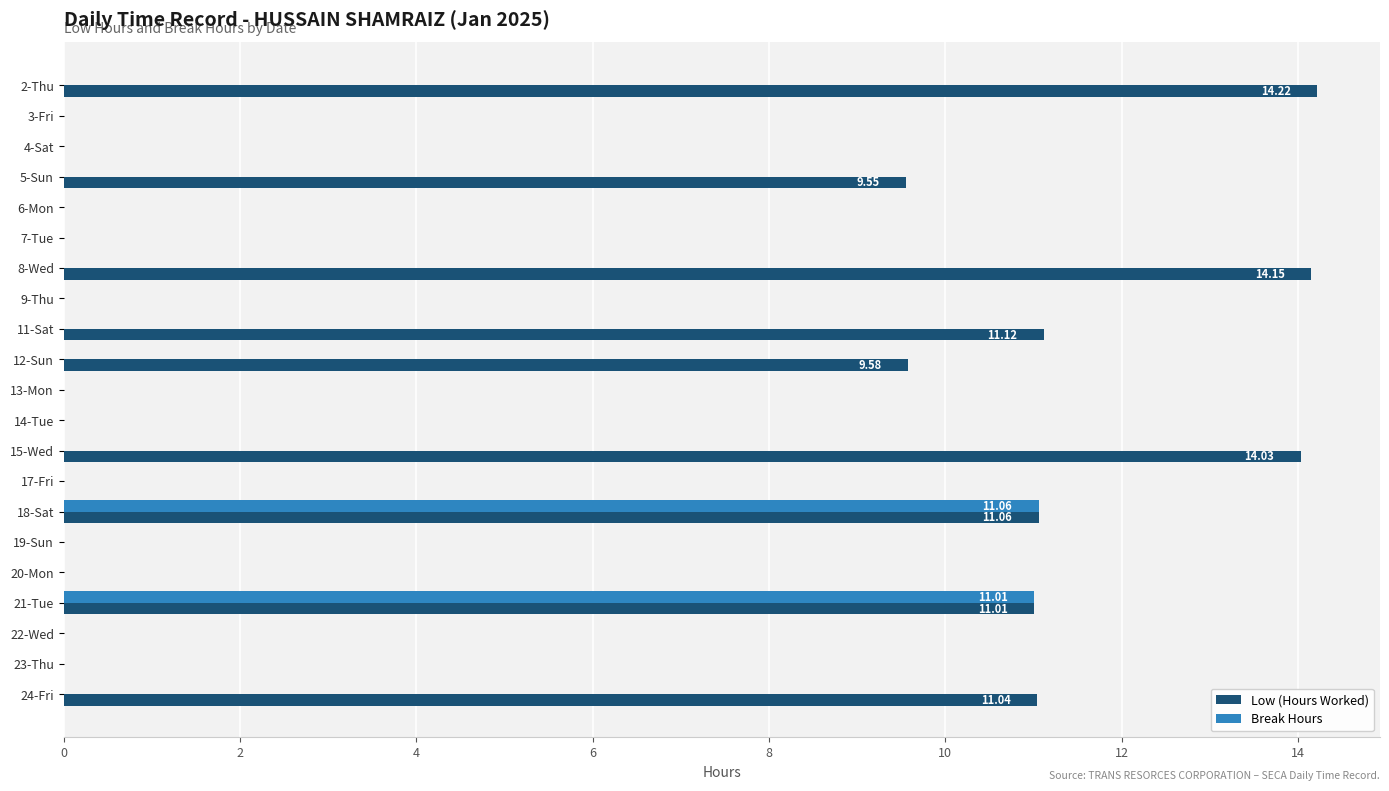

Count the number of data series in this chart.

2